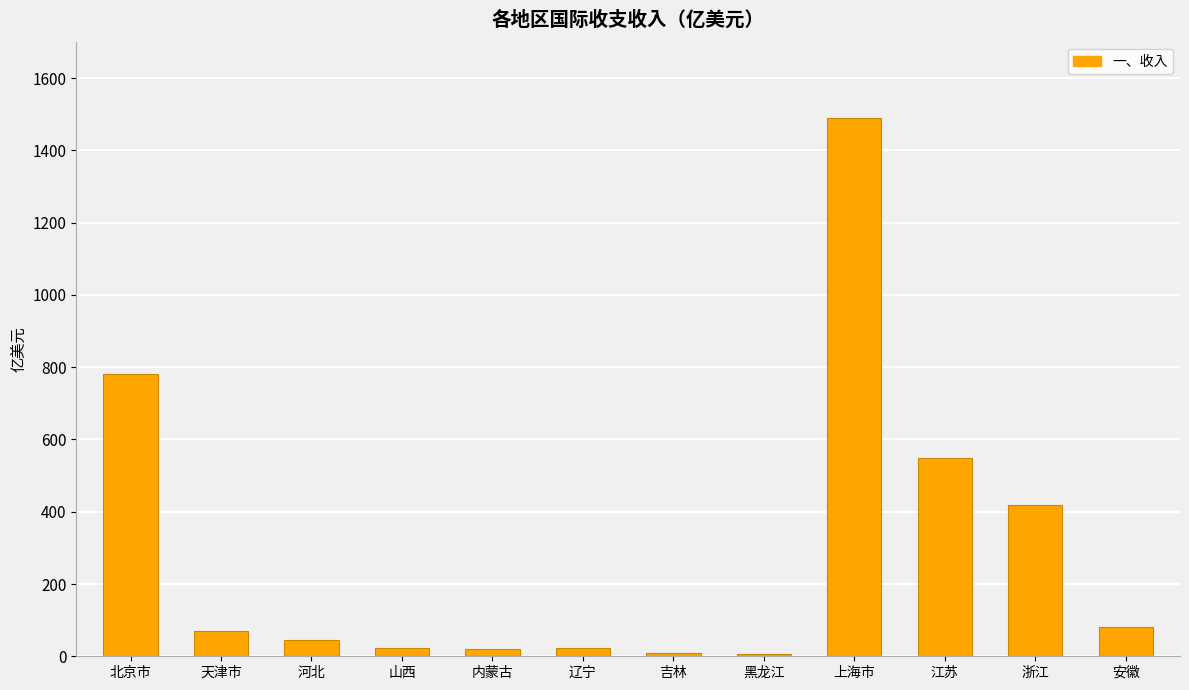

What is the change in value from 天津市 to 山西?

-46.5